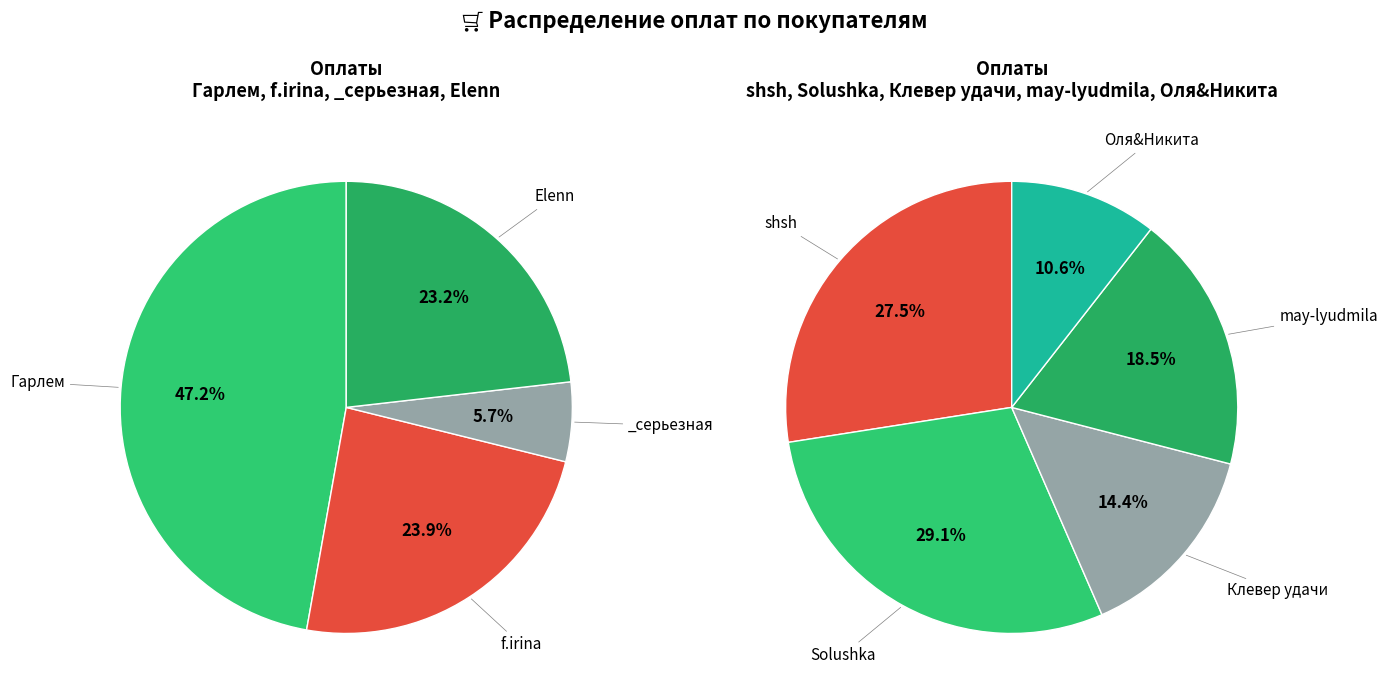

Do Оля&Никита and _серьезная together represent more than half of the pie?

No